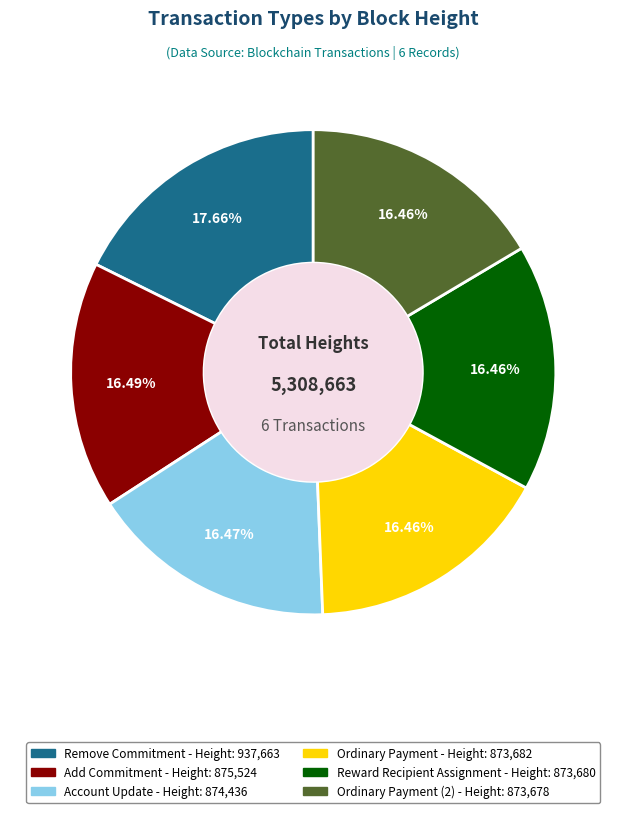

Does any single category account for the majority?

No